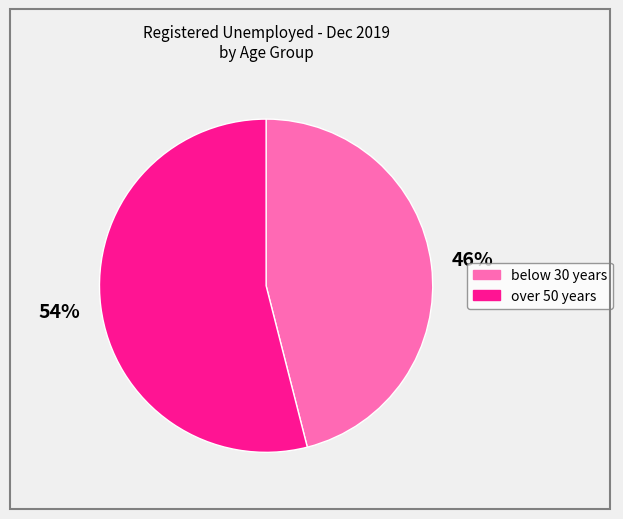

To the nearest percent, what is the average slice percentage?

50%